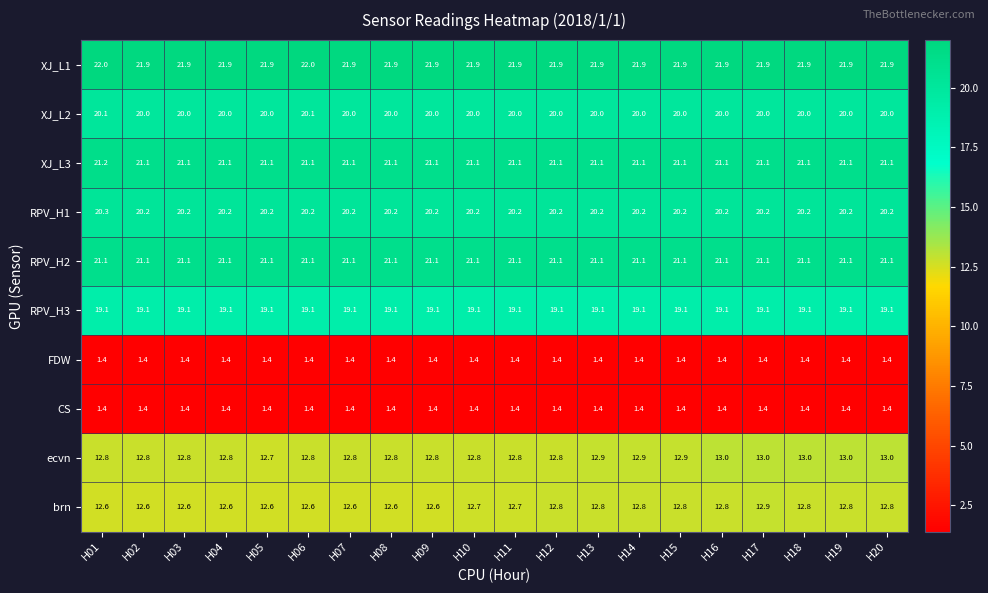

Is it true that XJ_L3 equals 21.1 at H11?

True